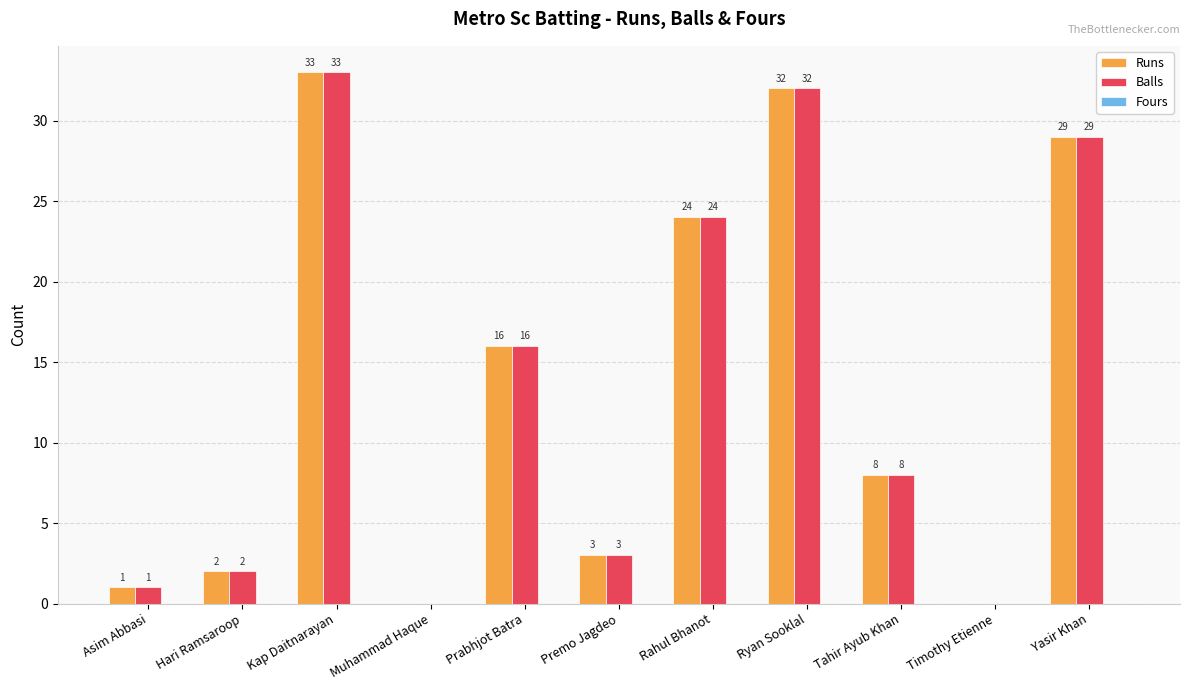

What is the maximum value for Balls?

33